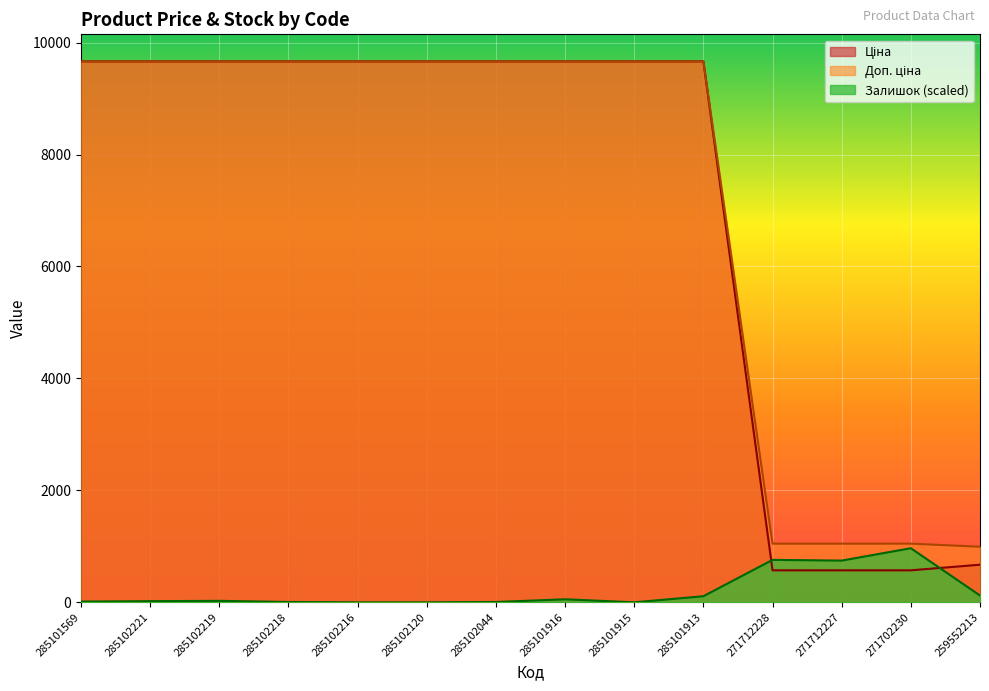

Reading left to right, transcribe all the data shown in this chart.

Ціна: 9664.7	9664.7	9664.7	9664.7	9664.7	9664.7	9664.7	9664.7	9664.7	9664.7	571.6	571.6	571.6	672.1
Доп. ціна: 9664.7	9664.7	9664.7	9664.7	9664.7	9664.7	9664.7	9664.7	9664.7	9664.7	1048.0	1048.0	1048.0	992.7
Залишок: 13.1	20.6	26.2	5.6	0.0	0.0	5.6	54.3	0.0	108.6	758.6	745.5	966.5	121.7